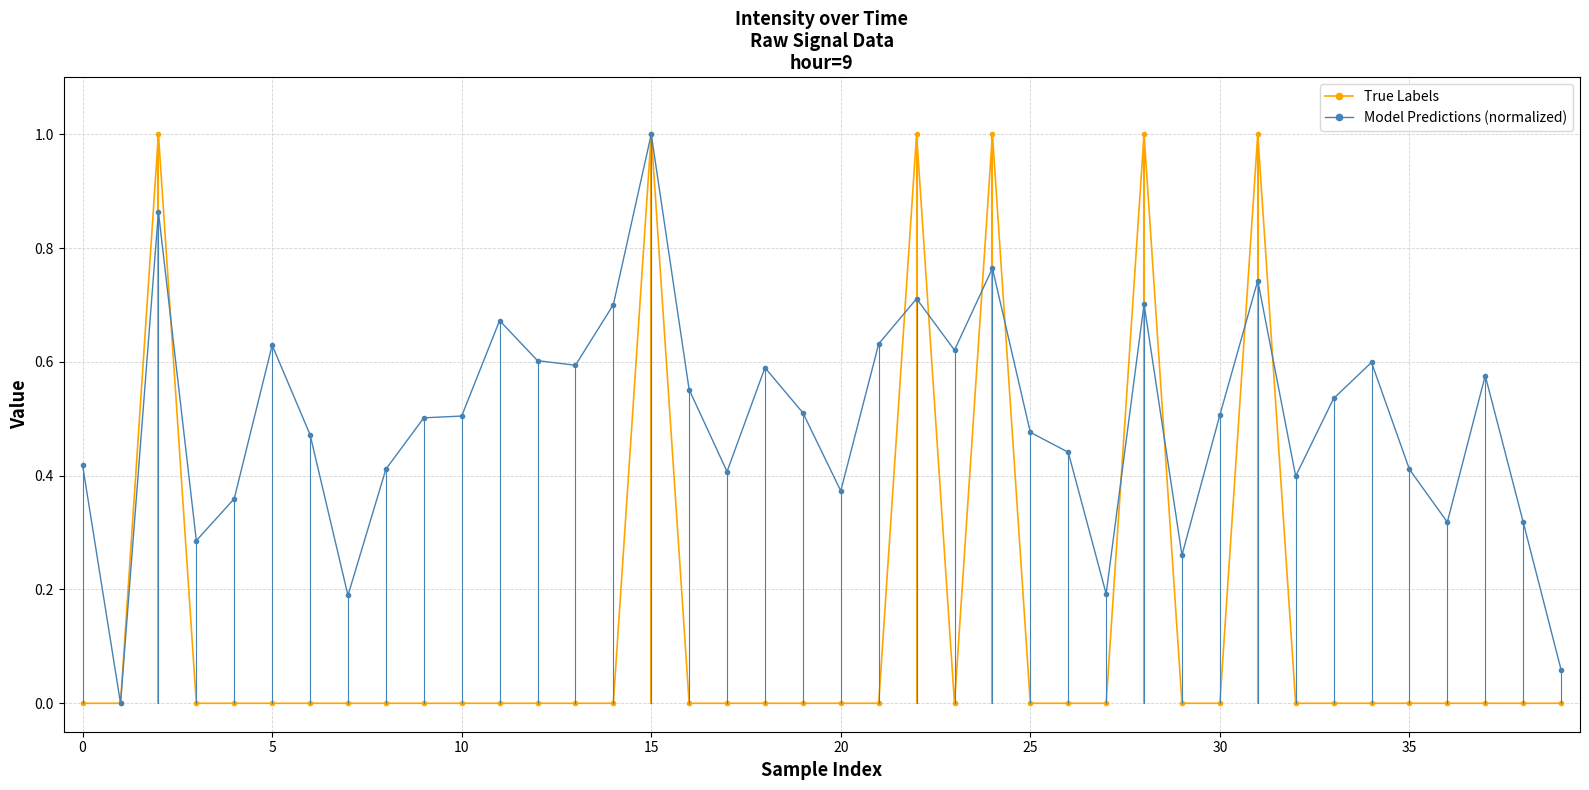

Is this an area chart (filled region under the line)?

No